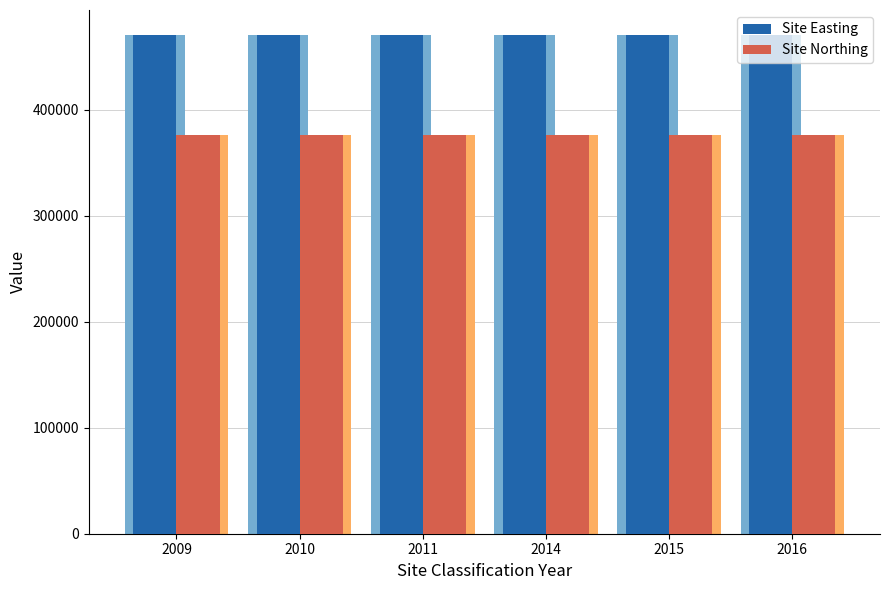

What are all the series names shown in the legend?

Site Easting, Site Northing